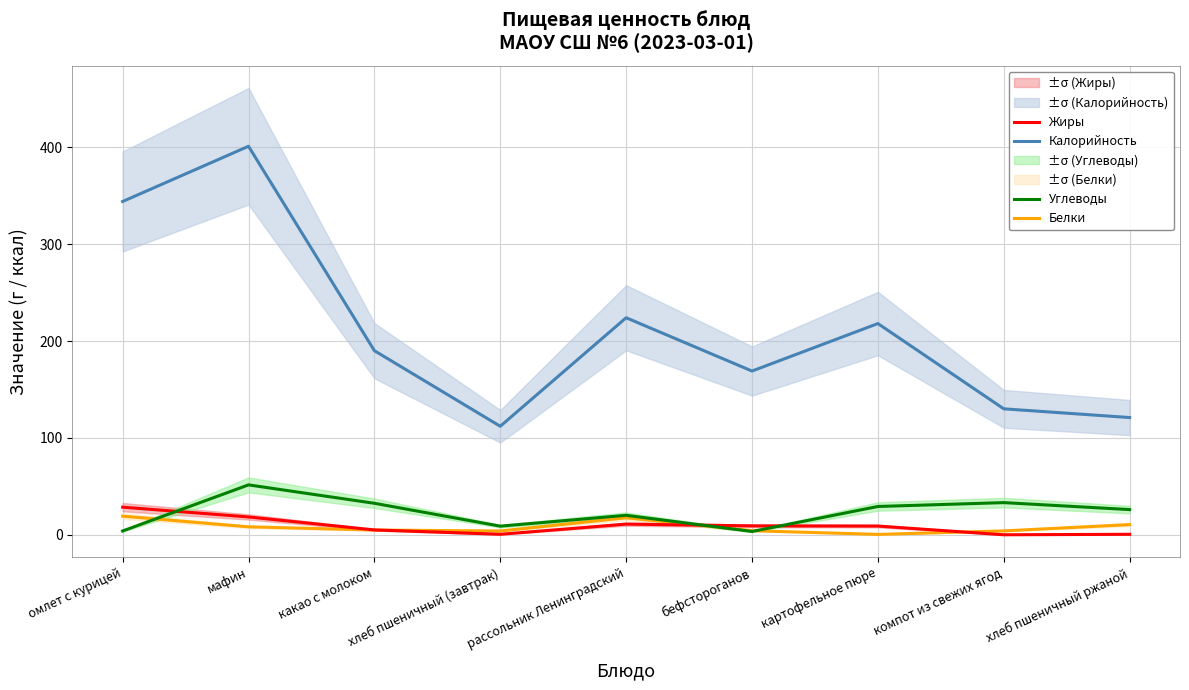

The value of Белки at хлеб пшеничный (завтрак) is 3.9. True or false?

True